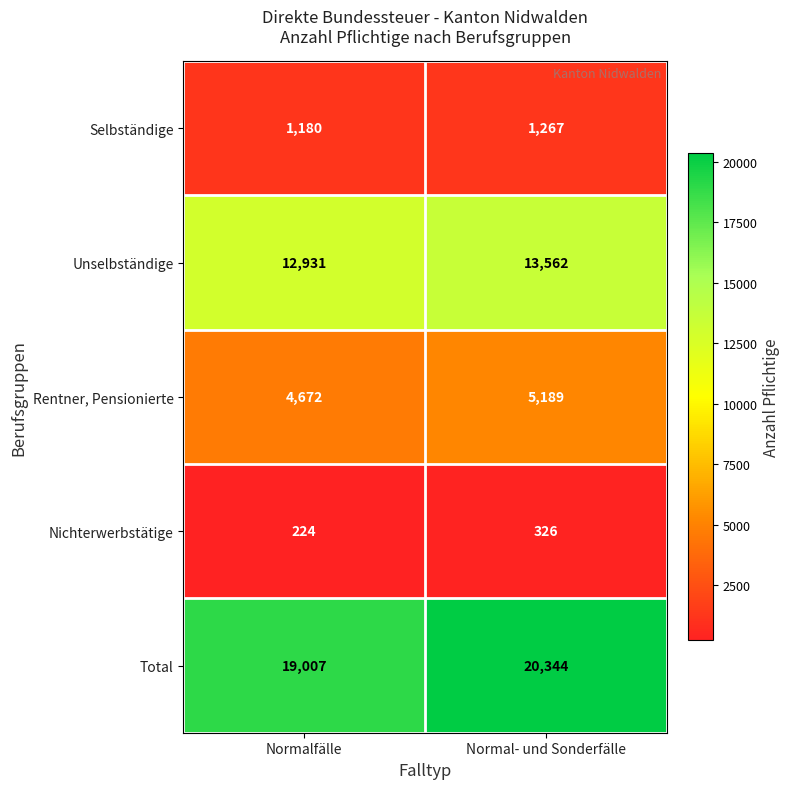

At which label is Selbständige closest to 1223?

Normalfälle